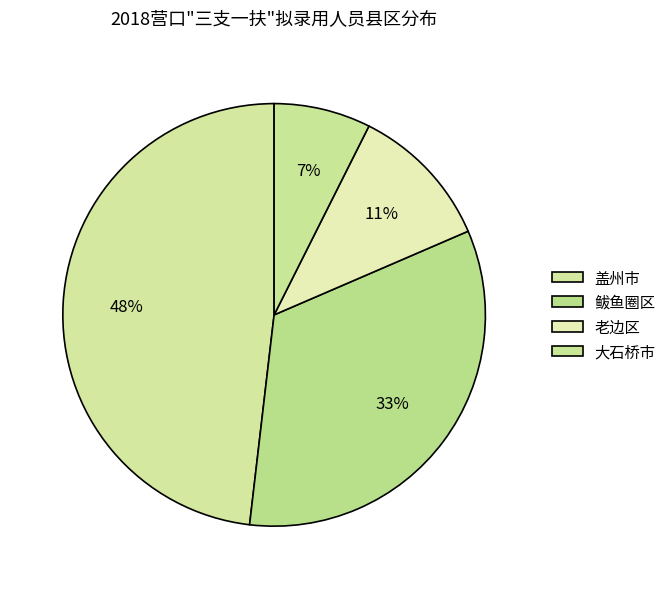

To the nearest percent, what is the difference between the largest and smallest slice percentages?

41%